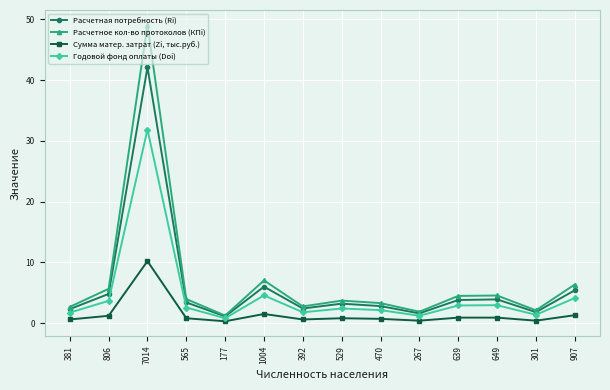

Rank the series by their average value, from highest to lowest.

Расчетное кол-во протоколов (КПi), Расчетная потребность (Ri), Годовой фонд оплаты (Doi), Сумма матер. затрат (Zi, тыс.руб.)